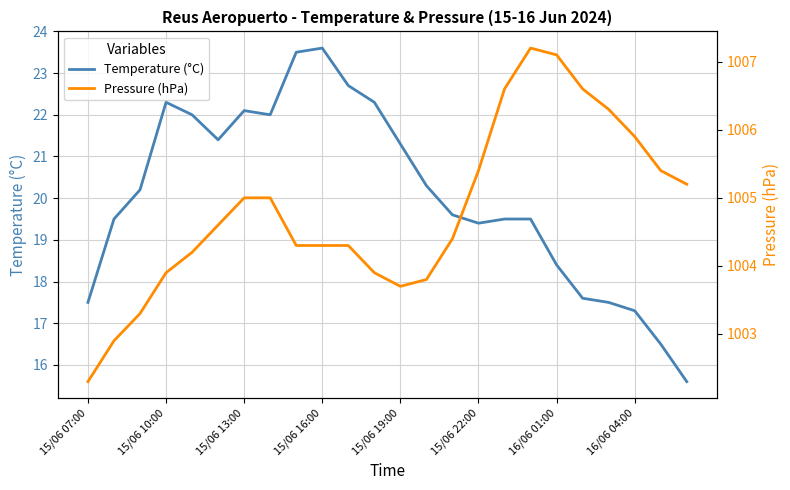

How many data points in Pressure (hPa) are less than 1004?

7